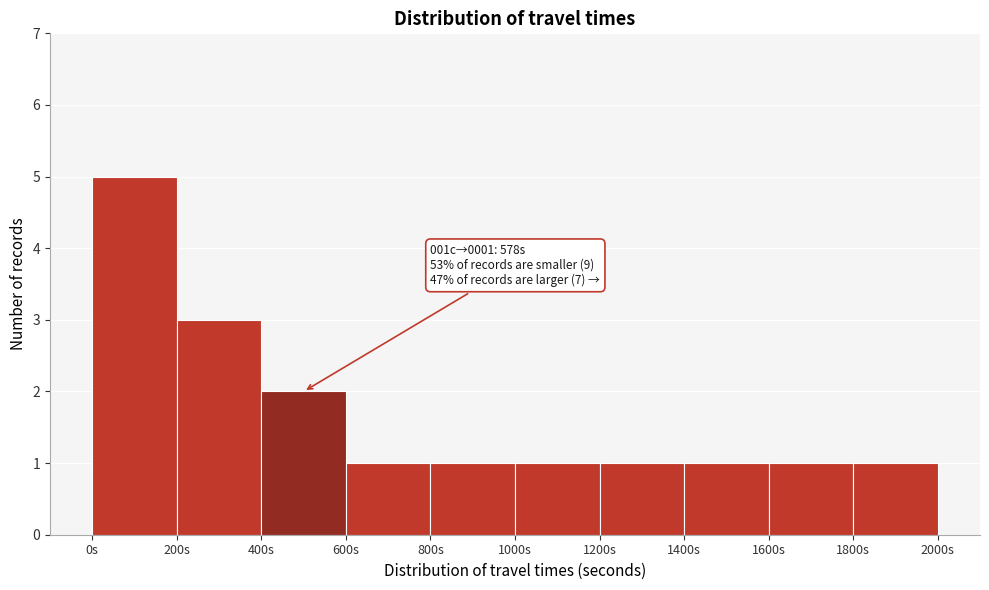

Over which range of the x-axis is the bar tallest?

0 to 200